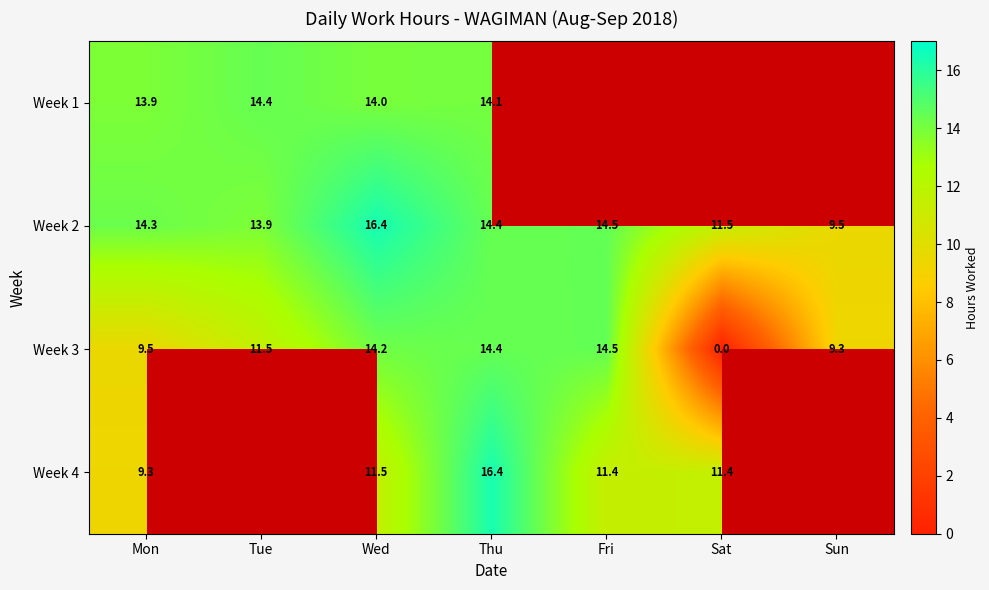

Is the value of Week 1 at Wed greater than the value of Week 4 at Sat?

Yes